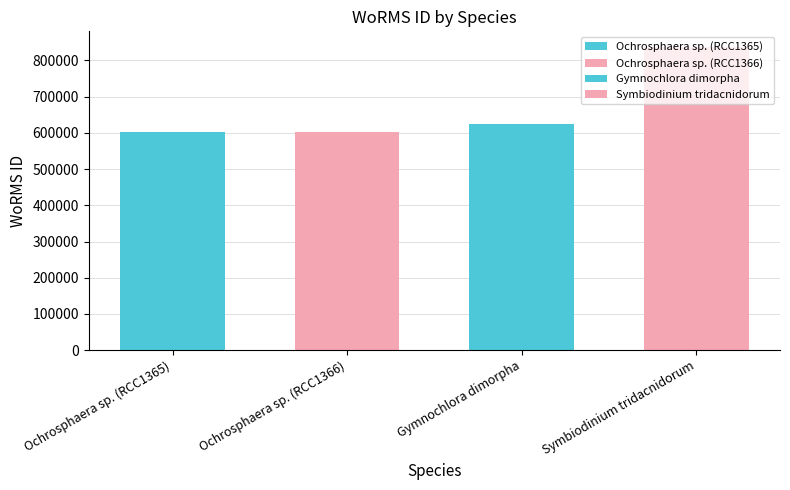

What is the difference between the maximum and minimum values?

237275